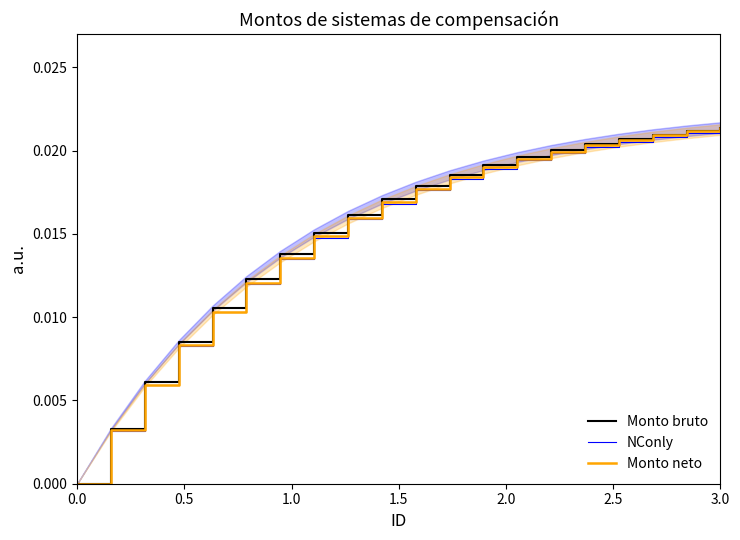

Is it true that NConly equals 0.0 at 1.5?

True